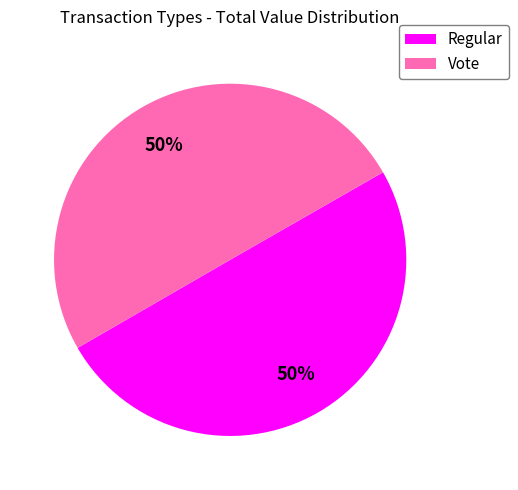

To the nearest percent, what is the combined percentage of Regular and Vote?

100%